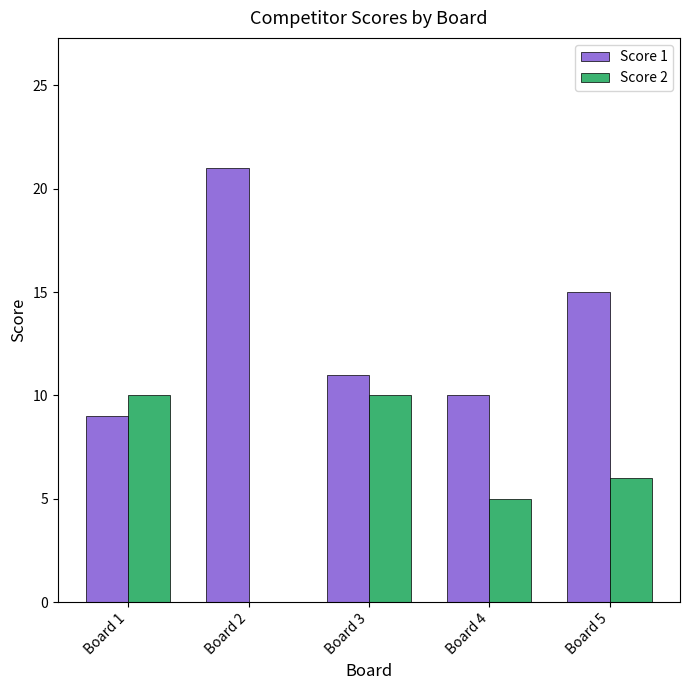

What is the highest value of the Score 1 series?

21